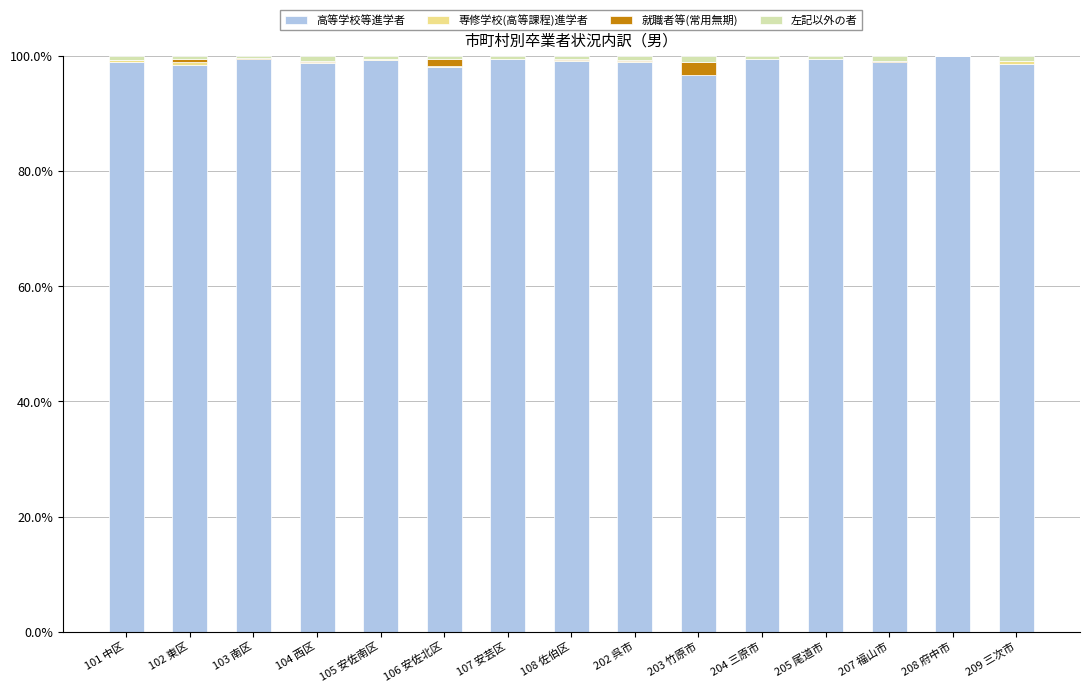

True or false: 高等学校等進学者 has a value of 67.1 at 202 呉市.

False